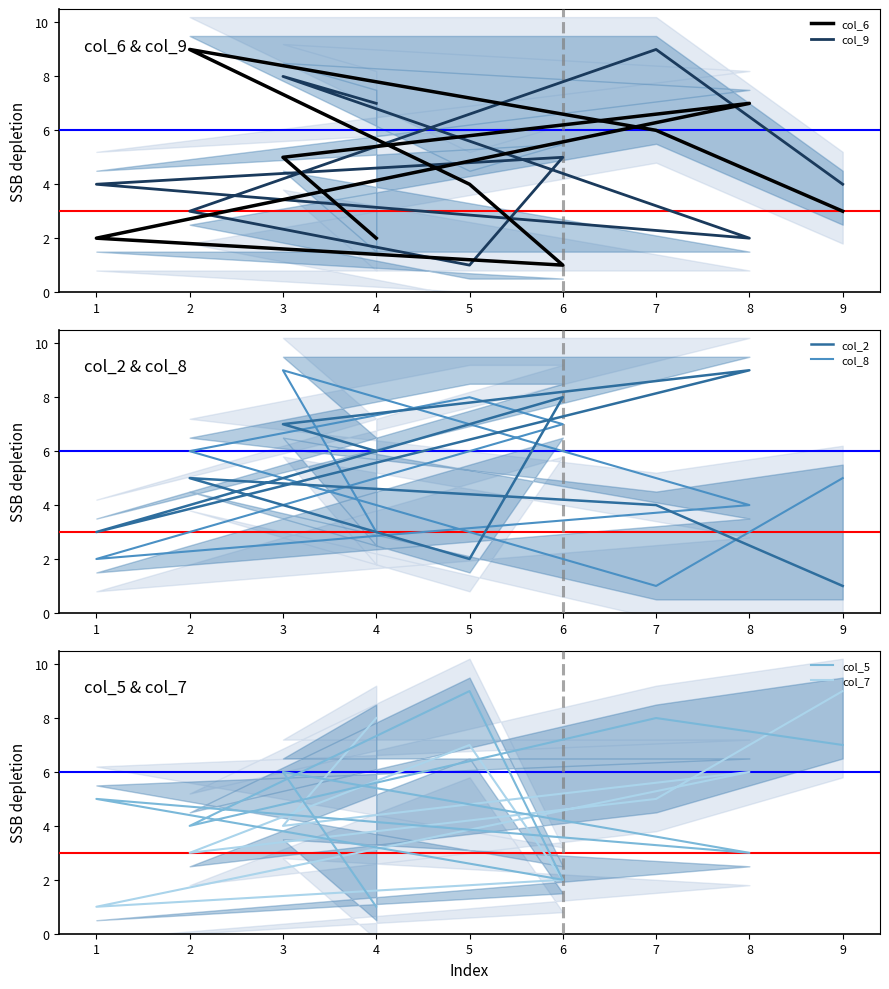

How many series are shown in this chart?

6